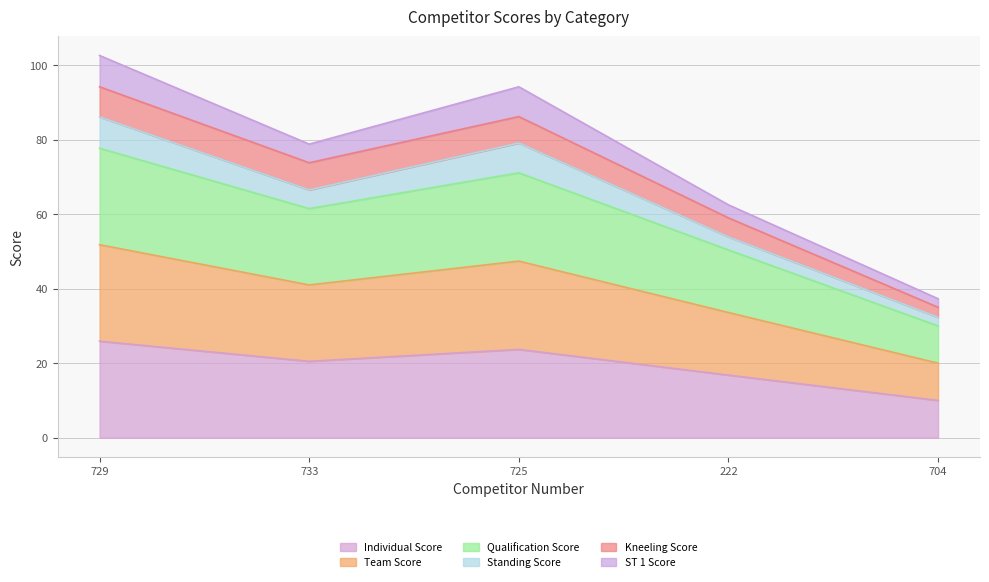

The Individual Score series shows 38.3 at 725. True or false?

False